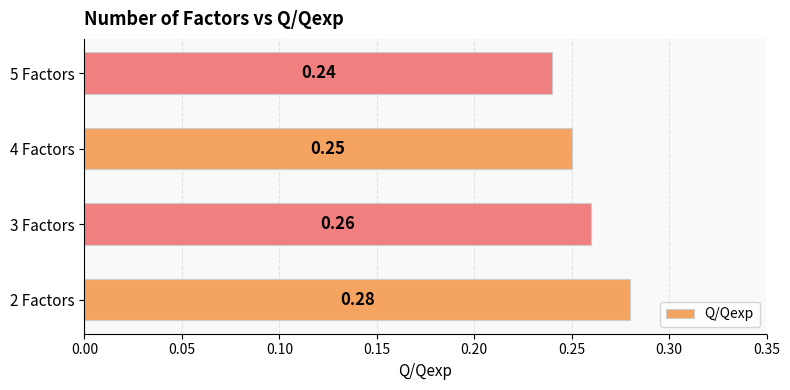

Count the values in the range 0 to 1.

4